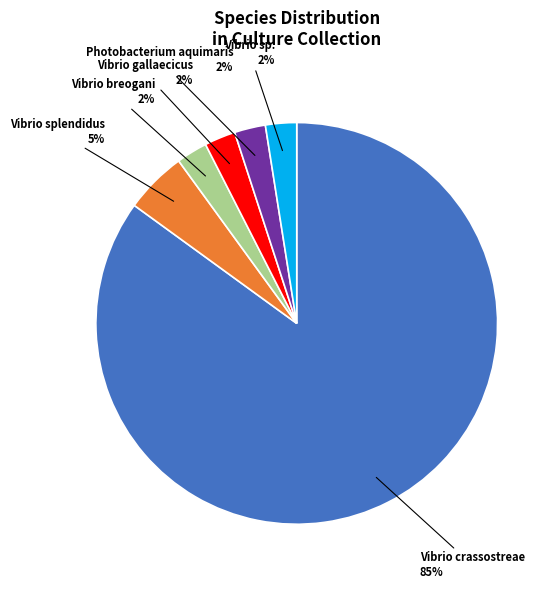

Is it true that Vibrio gallaecicus is 7% of the pie?

False